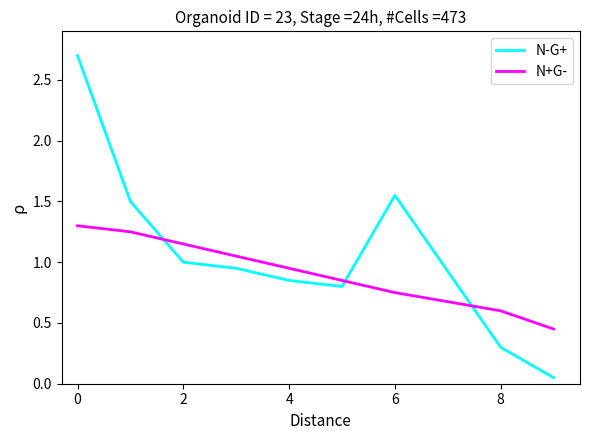

Which series has the largest total across all categories?

N-G+